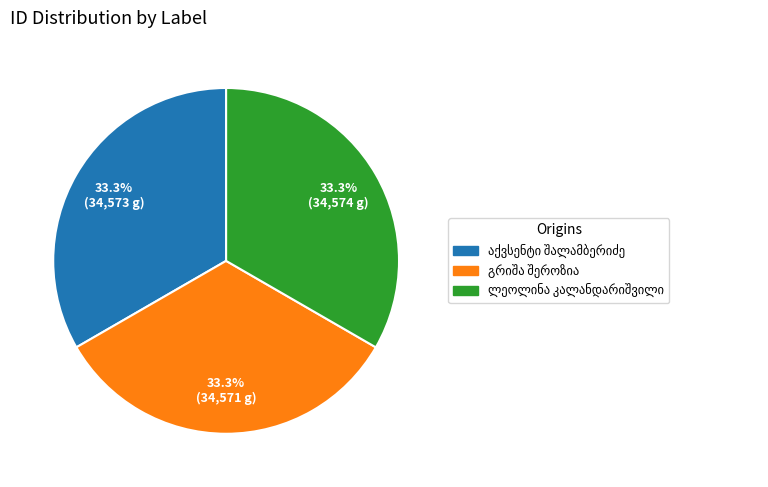

Is there a majority slice in this chart?

No